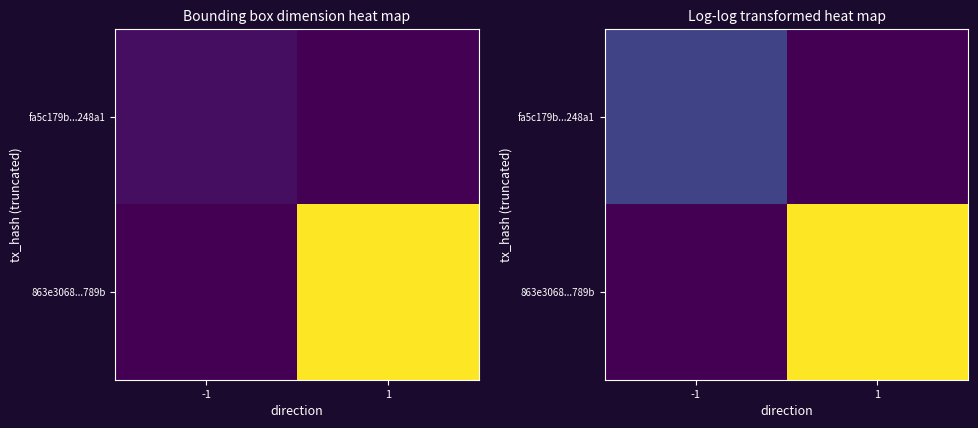

At which label does fa5c179b...248a1 reach its peak?

-1